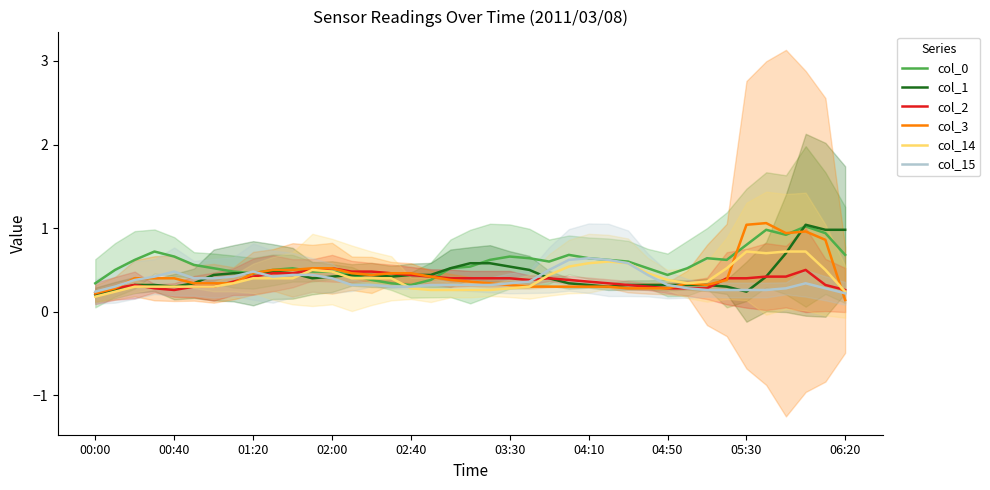

What is the value of the col_0 point at the 10th from the left?

0.5